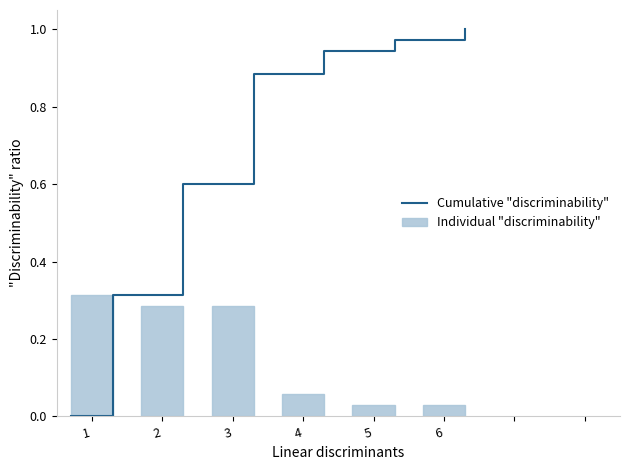

Is it true that Individual "discriminability" equals 0.5 at 3?

False